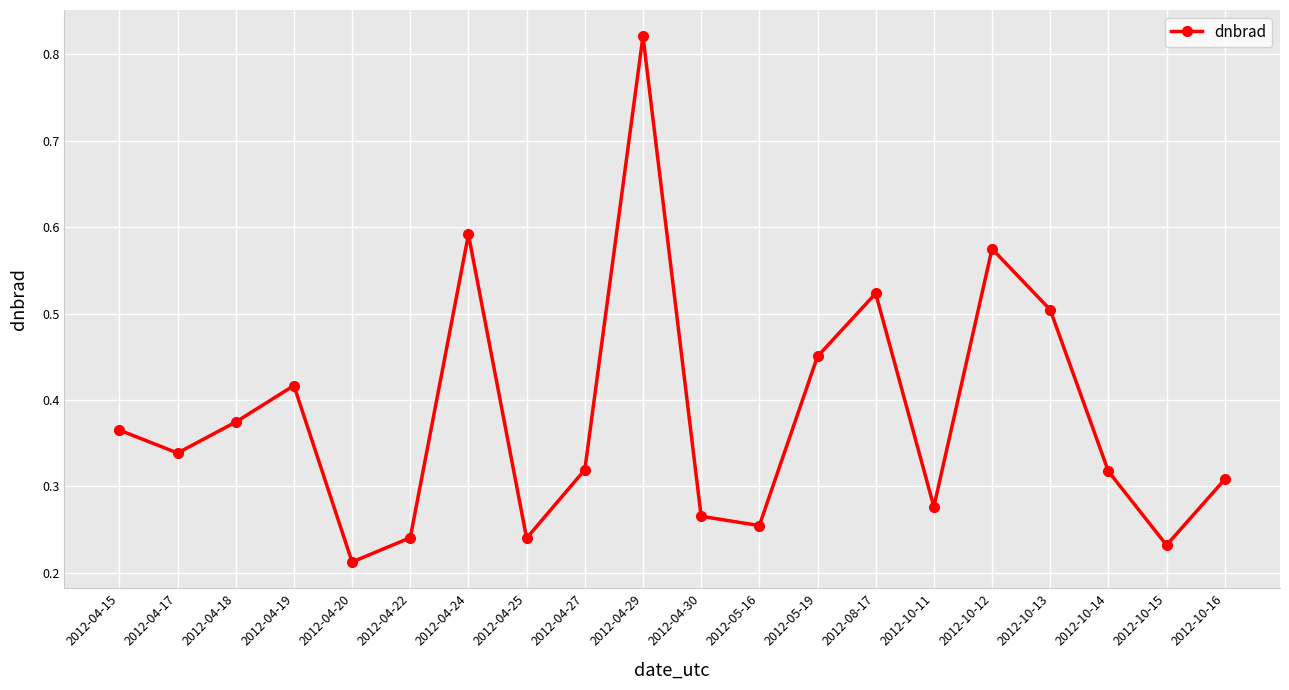

What is the sum of the values at 2012-04-15 and 2012-10-14?

0.7